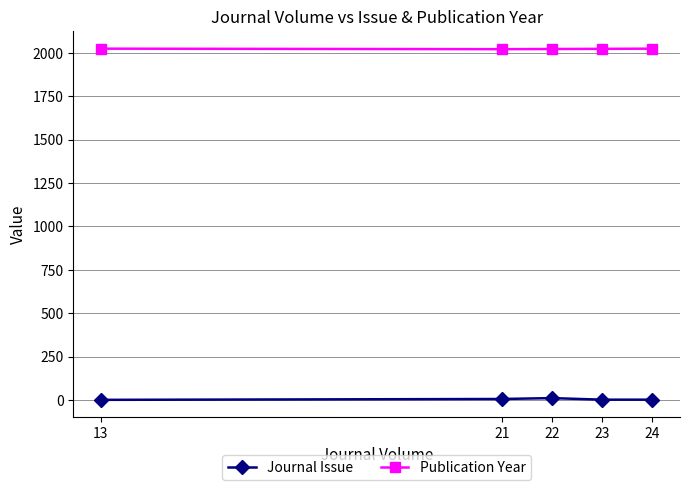

True or false: Journal Issue and Publication Year cross at least once.

False